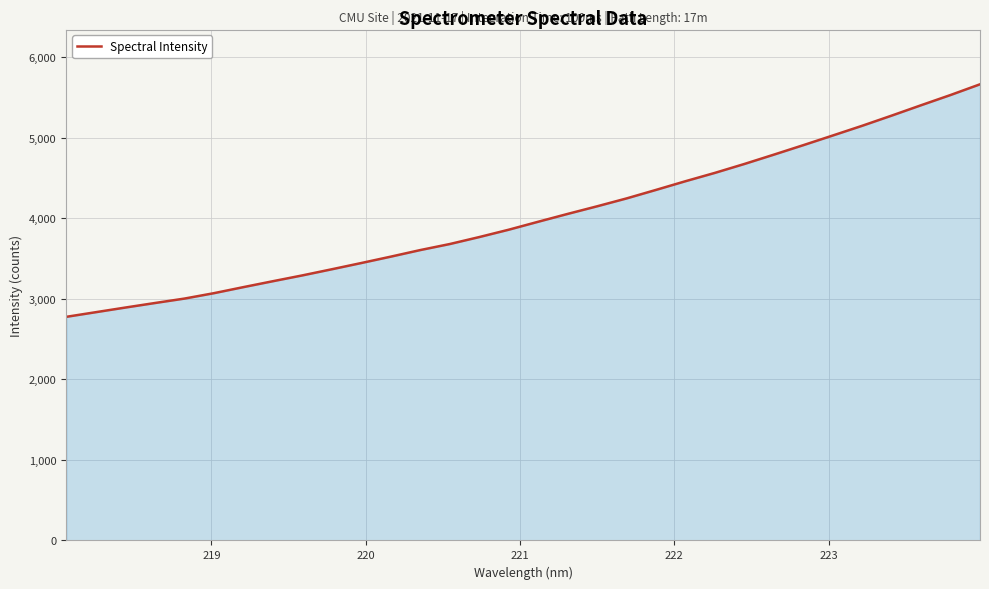

What is the minimum value shown in the chart?

2776.9